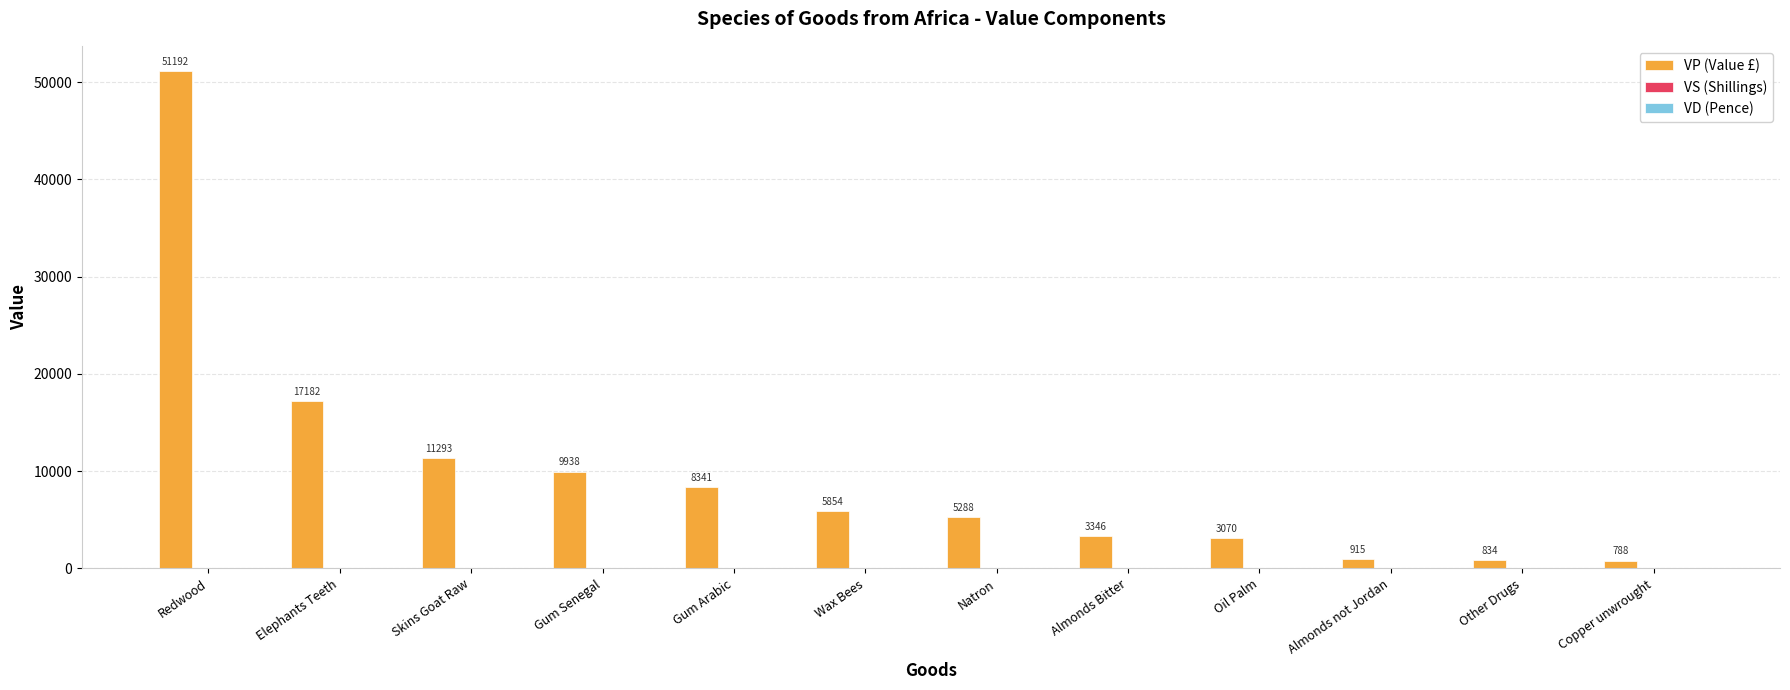

Which series changed the most between Wax Bees and Copper unwrought?

VP (Value £)